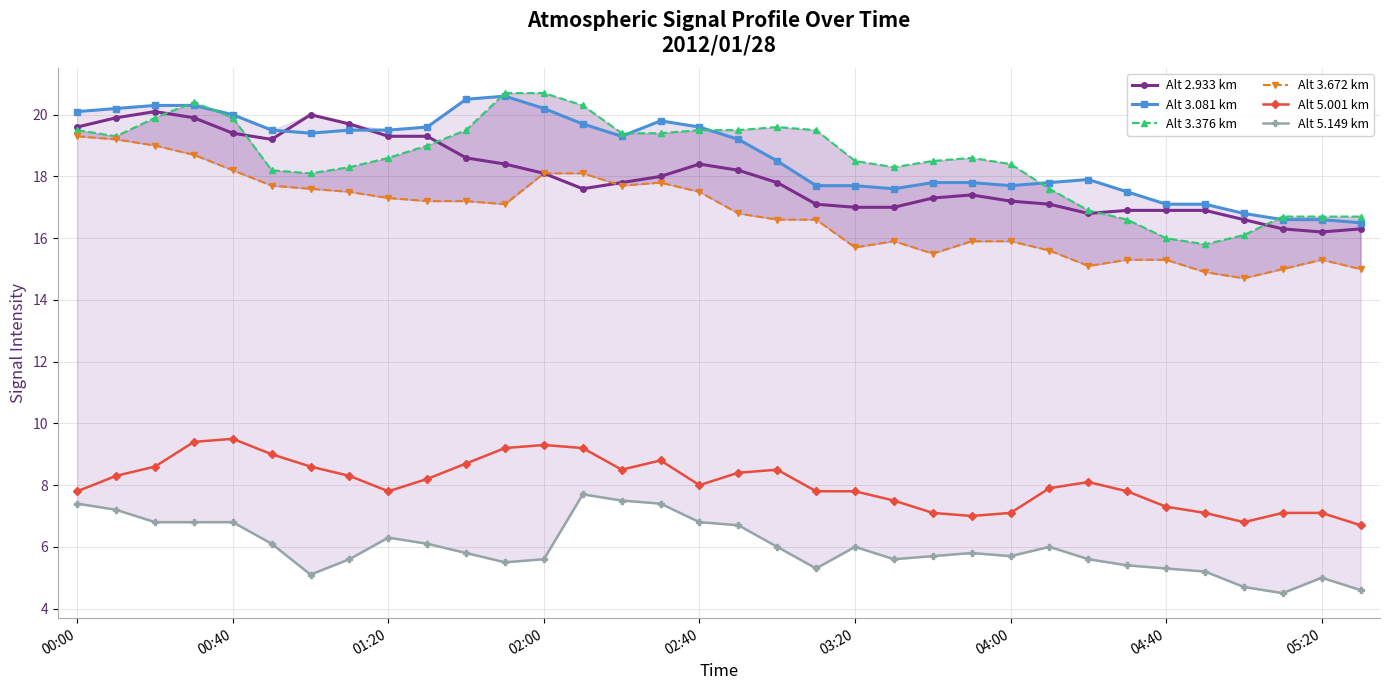

True or false: Alt 3.376 km and Alt 3.672 km cross at least once.

False